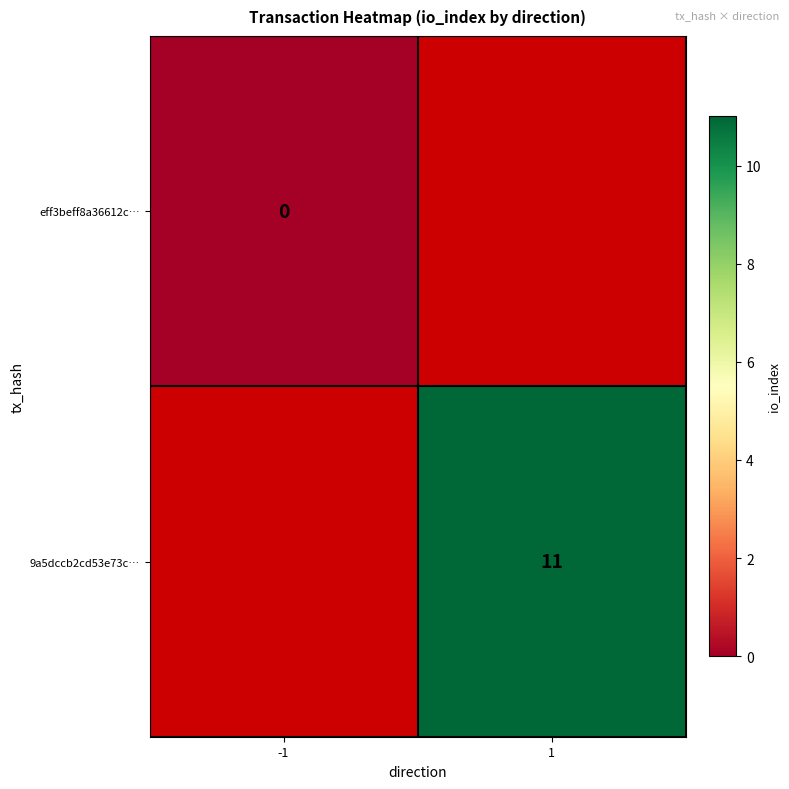

Is the value of eff3beff8a36612c… at -1 greater than the value of 9a5dccb2cd53e73c… at 1?

No